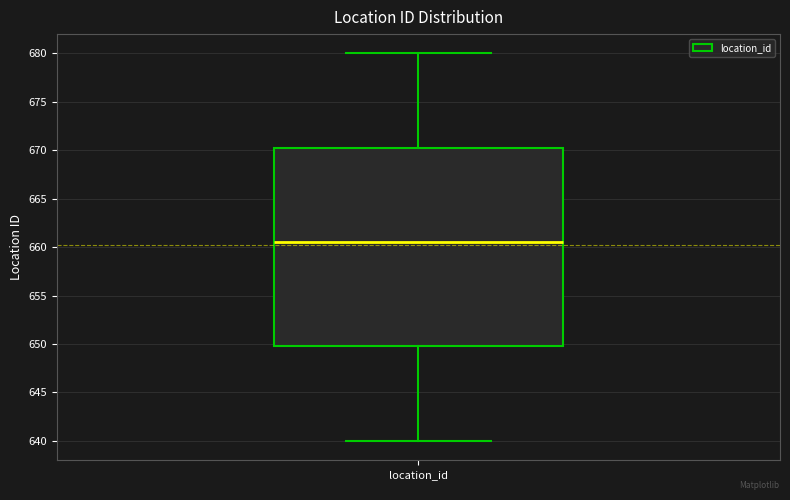

Read this box plot against the y-axis: the position of the median line, the range covered by the box, and the ends of both whiskers. The values are not printed on the chart, so give them approximately, as read against the axis.

median 660.5, box 650.0 to 670.5, whiskers 640.0 to 680.0